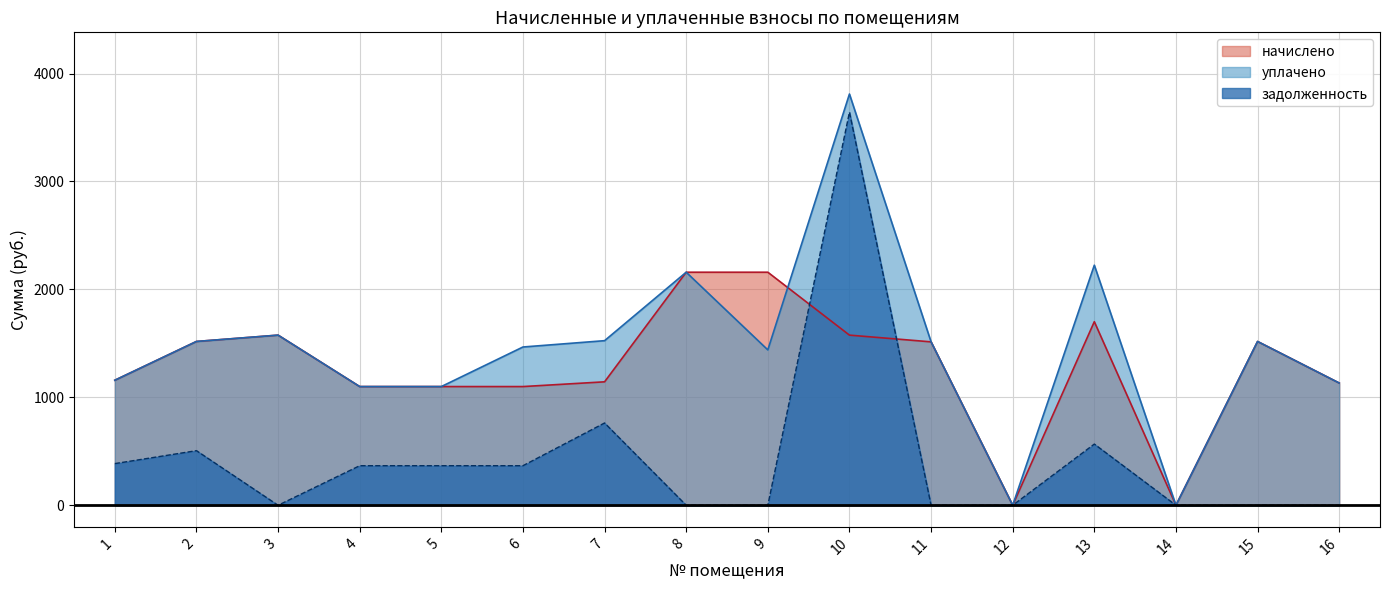

The задолженность series shows 0.0 at 15. True or false?

True